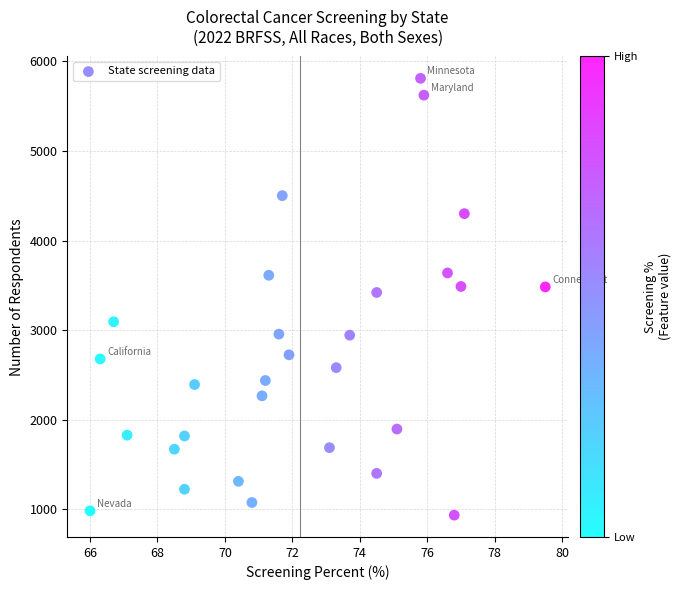

What is the range of Y values (max minus min)?

4877